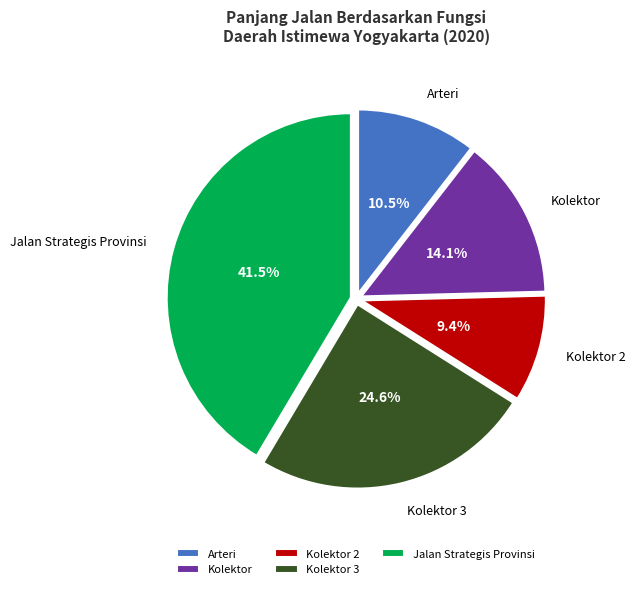

What percentage do Kolektor 2 and Arteri together represent?

19.9%